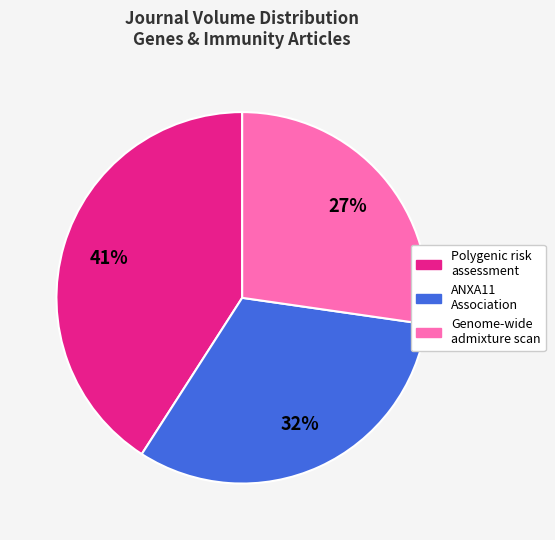

To the nearest percent, what is the difference between the largest and smallest slice percentages?

14%